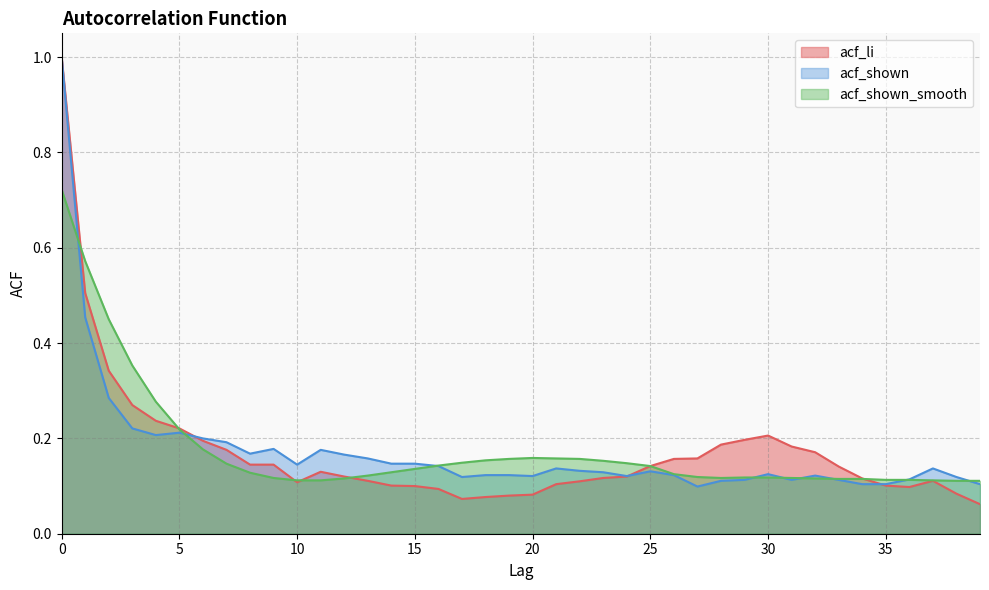

Reading left to right, what are all the values shown in this chart?

acf_li: 1.0	0.5	0.3	0.3	0.2	0.2	0.2	0.2	0.1	0.1	0.1	0.1	0.1	0.1	0.1	0.1	0.1	0.1	0.1	0.1	0.1	0.1	0.1	0.1	0.1	0.1	0.2	0.2	0.2	0.2	0.2	0.2	0.2	0.1	0.1	0.1	0.1	0.1	0.1	0.1
acf_shown: 1.0	0.5	0.3	0.2	0.2	0.2	0.2	0.2	0.2	0.2	0.1	0.2	0.2	0.2	0.1	0.1	0.1	0.1	0.1	0.1	0.1	0.1	0.1	0.1	0.1	0.1	0.1	0.1	0.1	0.1	0.1	0.1	0.1	0.1	0.1	0.1	0.1	0.1	0.1	0.1
acf_shown_smooth: 0.7	0.6	0.5	0.4	0.3	0.2	0.2	0.1	0.1	0.1	0.1	0.1	0.1	0.1	0.1	0.1	0.1	0.1	0.2	0.2	0.2	0.2	0.2	0.2	0.1	0.1	0.1	0.1	0.1	0.1	0.1	0.1	0.1	0.1	0.1	0.1	0.1	0.1	0.1	0.1